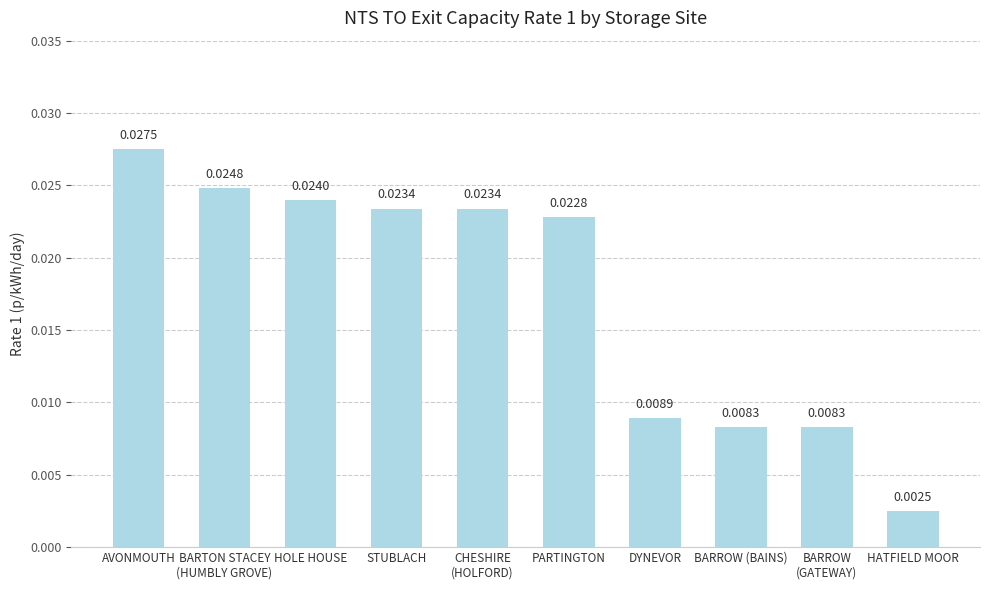

Between HOLE HOUSE and BARROW
(GATEWAY), which is larger?

HOLE HOUSE